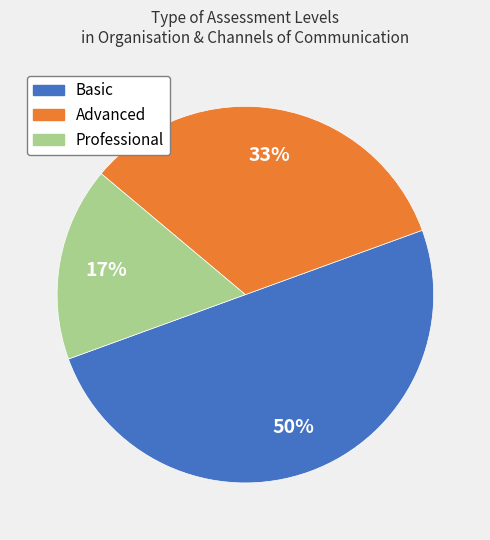

To the nearest percent, what is the average slice percentage?

33%